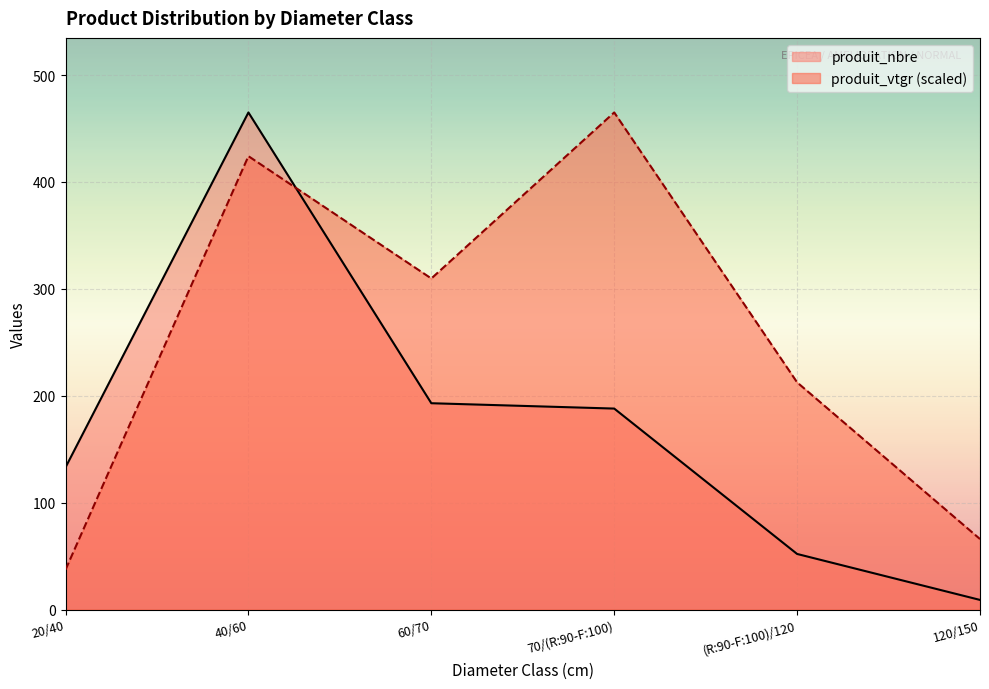

The value of produit_nbre at (R:90-F:100)/120 is 34.9. True or false?

False